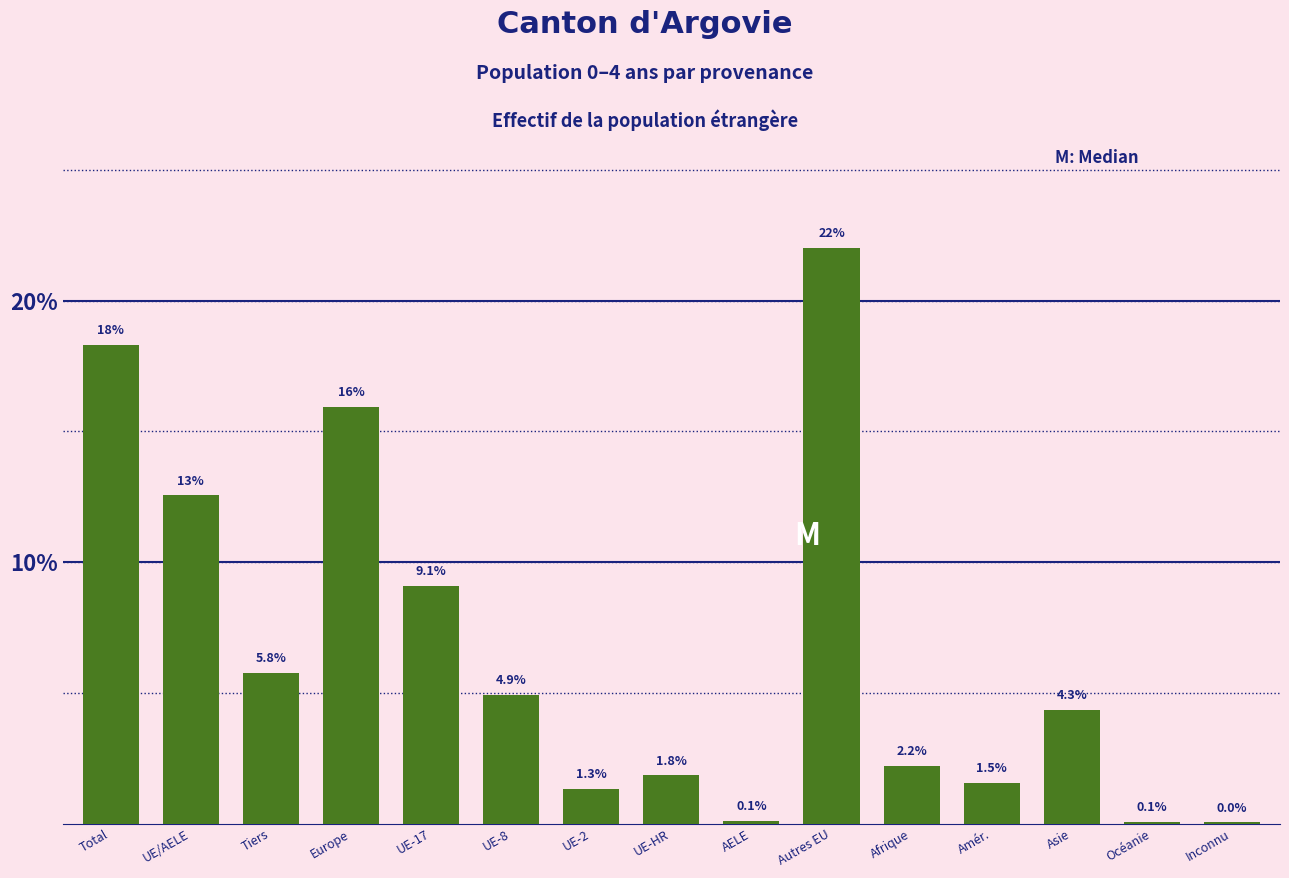

Where is the data nearest to the value 11?

UE/AELE